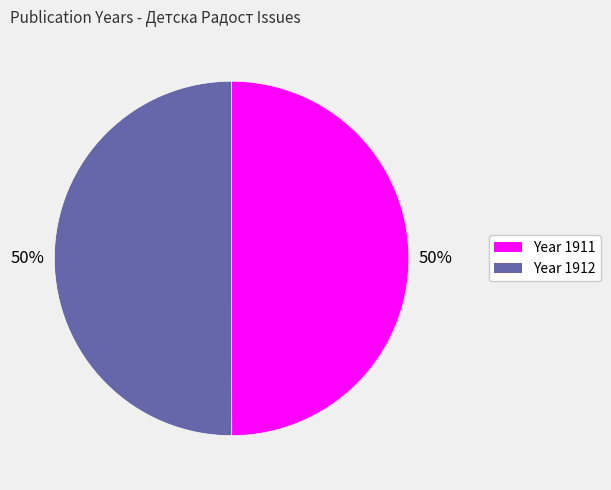

To the nearest percent, what is the average slice percentage?

50%